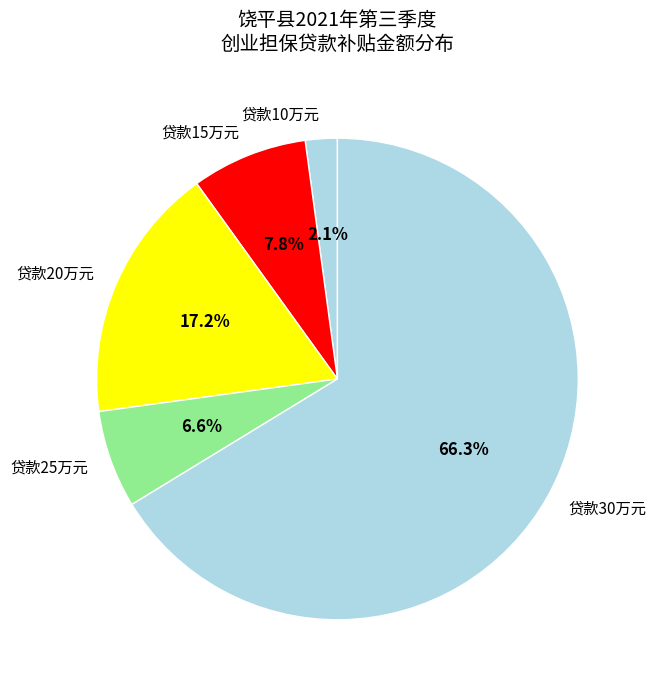

Combined, what portion of the pie is 贷款30万元 and 贷款20万元?

83.5%